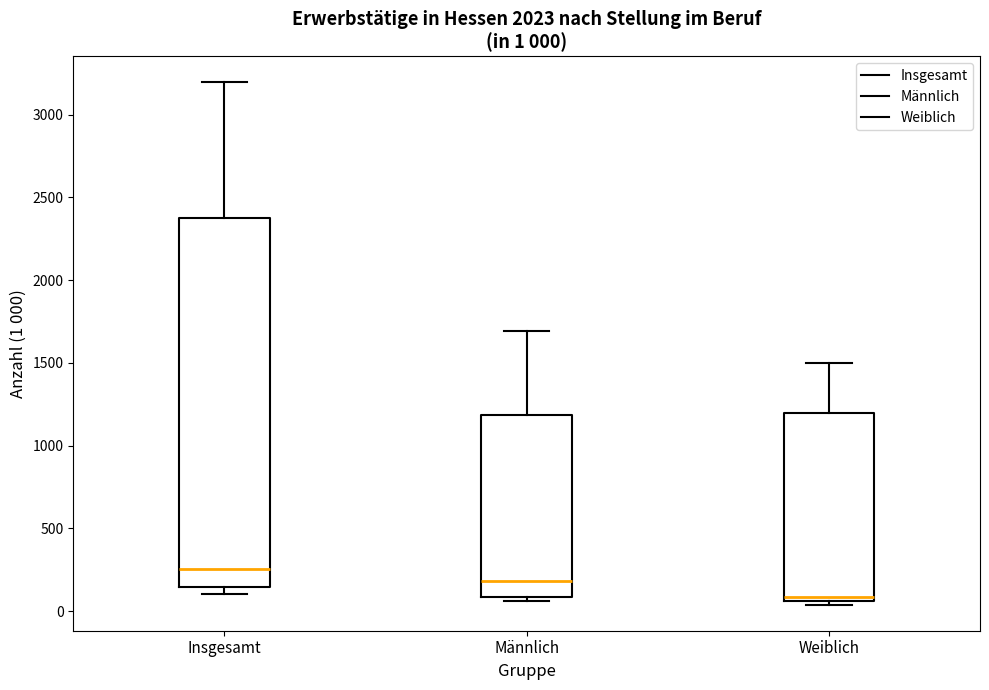

Which box is the tallest, from its lower edge to its upper edge?

Insgesamt